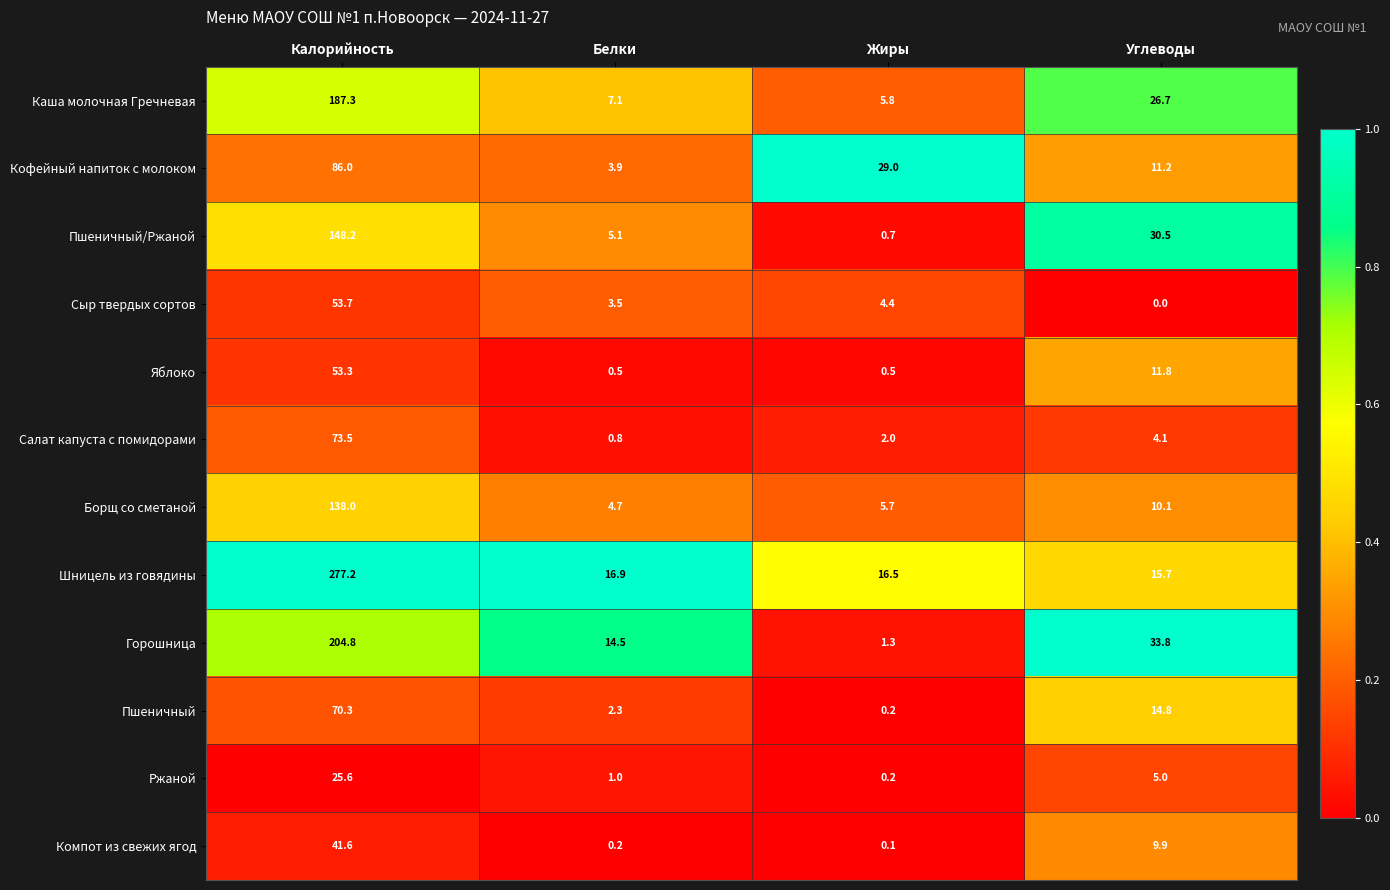

The Яблоко series shows 0.5 at Белки. True or false?

True